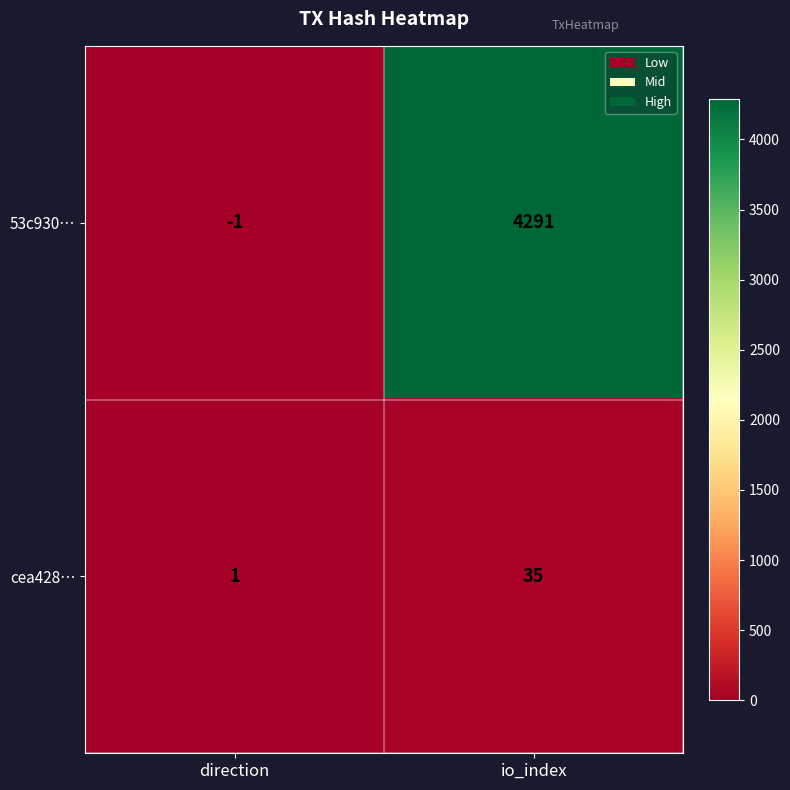

Rank the series at io_index from lowest to highest value.

cea428…, 53c930…